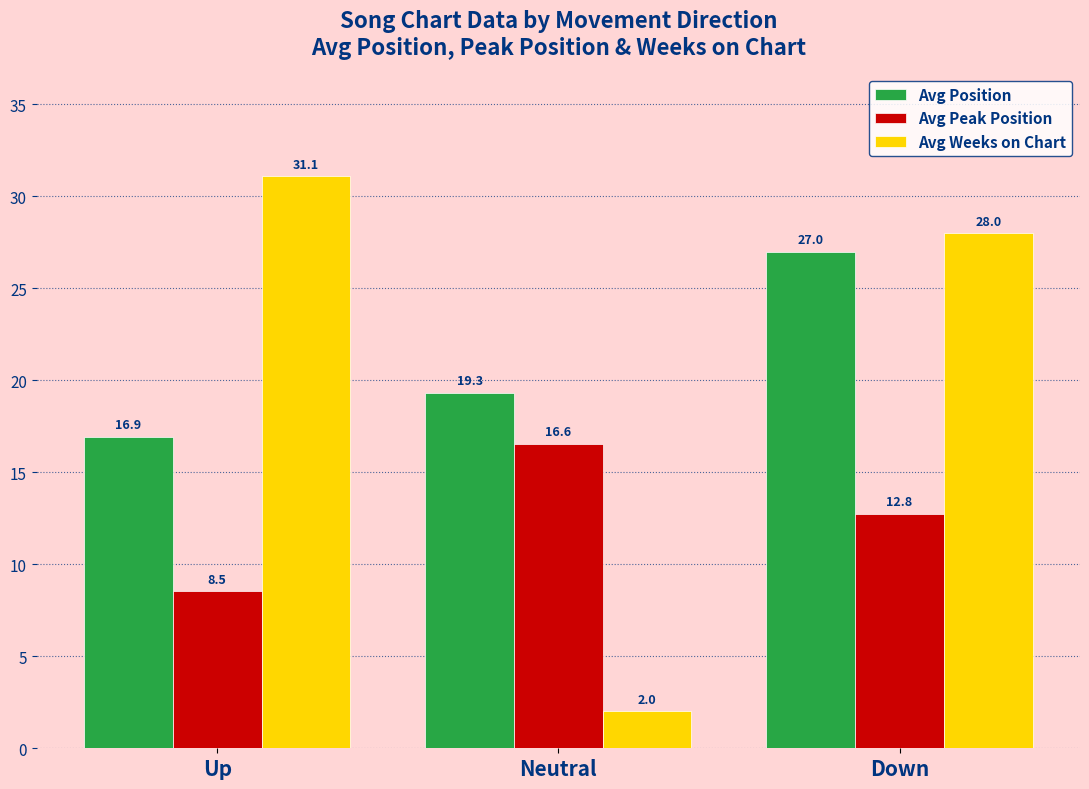

Reading left to right, what are all the values shown in this chart?

Avg Position: 16.9	19.3	27.0
Avg Peak Position: 8.5	16.6	12.8
Avg Weeks on Chart: 31.1	2.0	28.0